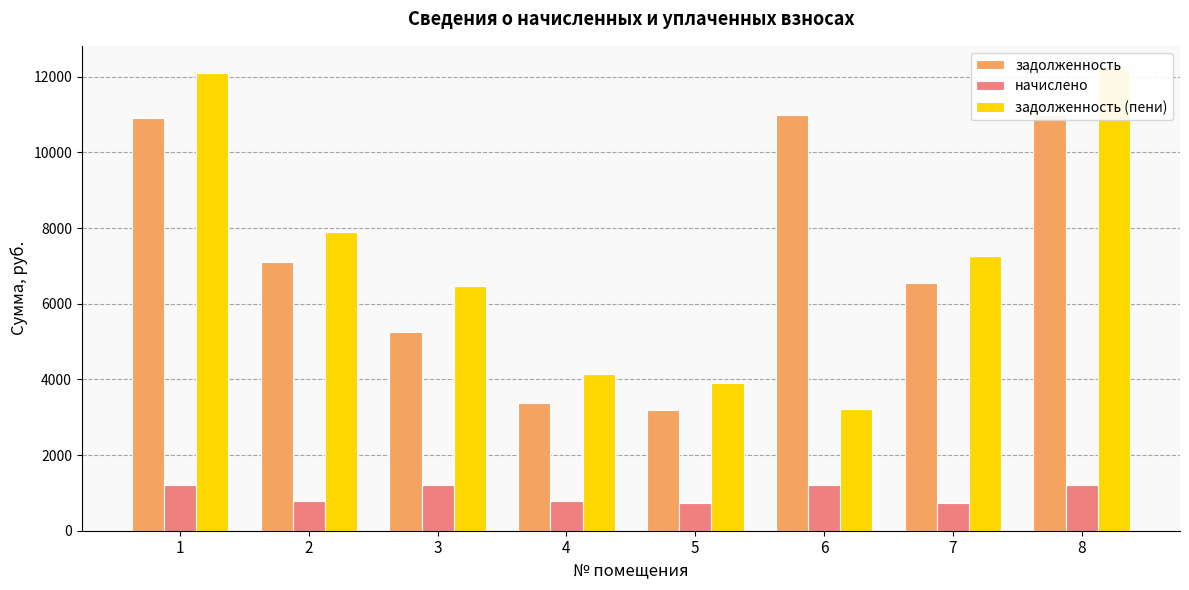

What is the value of the начислено bar at the 4th from the left?

780.8